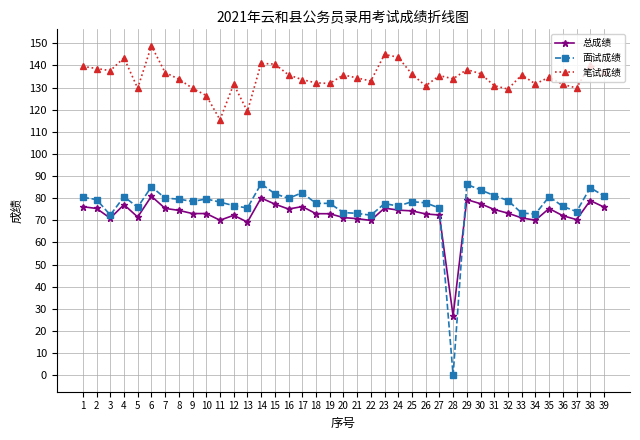

At how many categories does at least one series exceed 102?

39